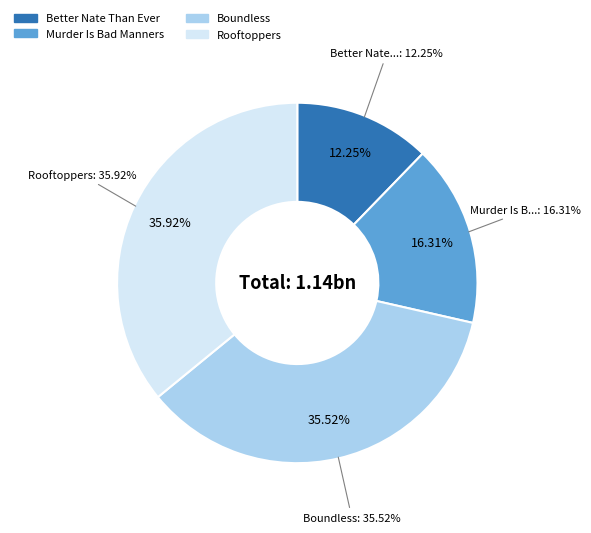

To the nearest percent, what is the difference between the Murder Is Bad Manners and Rooftoppers slice percentages?

20%